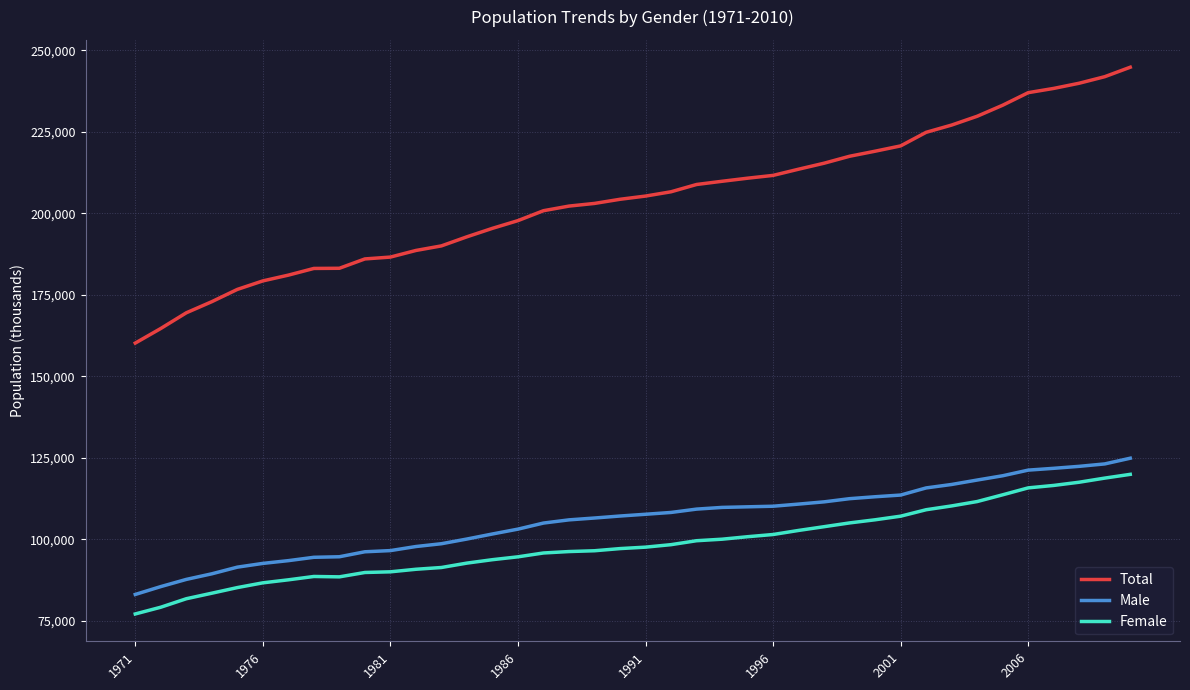

List the series in order of their peak value, lowest first.

Female, Male, Total